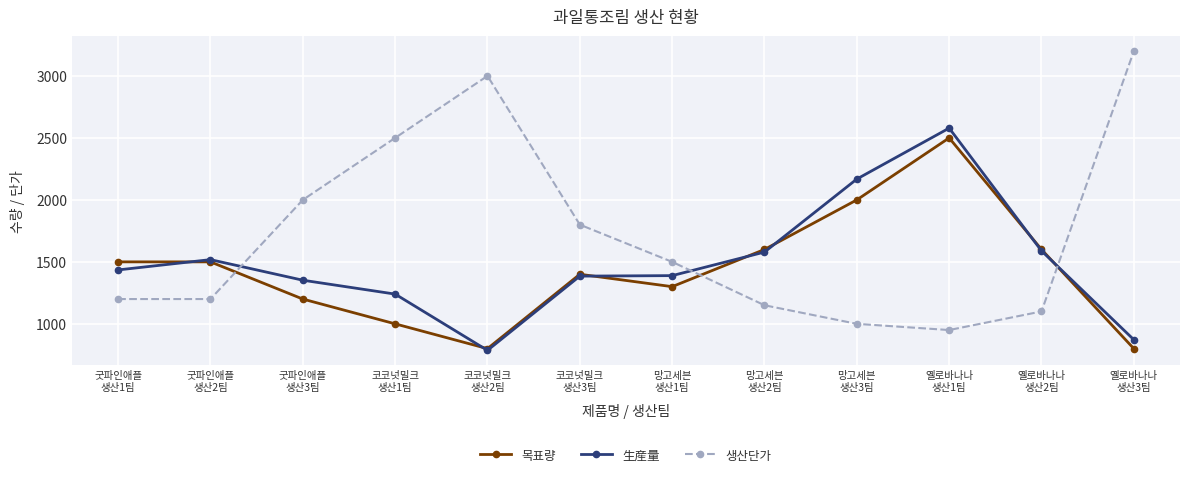

At which category is the sum across all series the highest?

옐로바나나
생산1팀